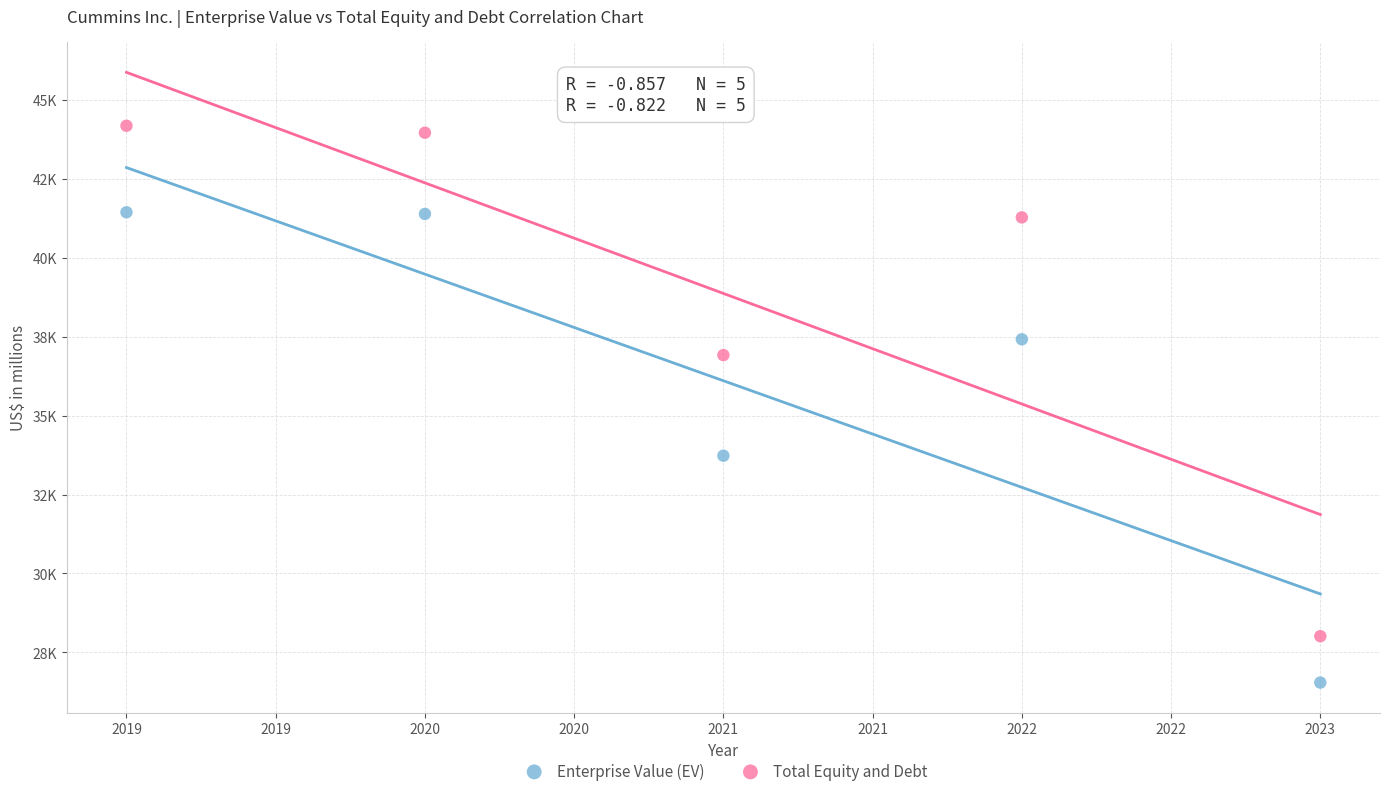

Which series contains the lowest Y value?

Enterprise Value (EV)